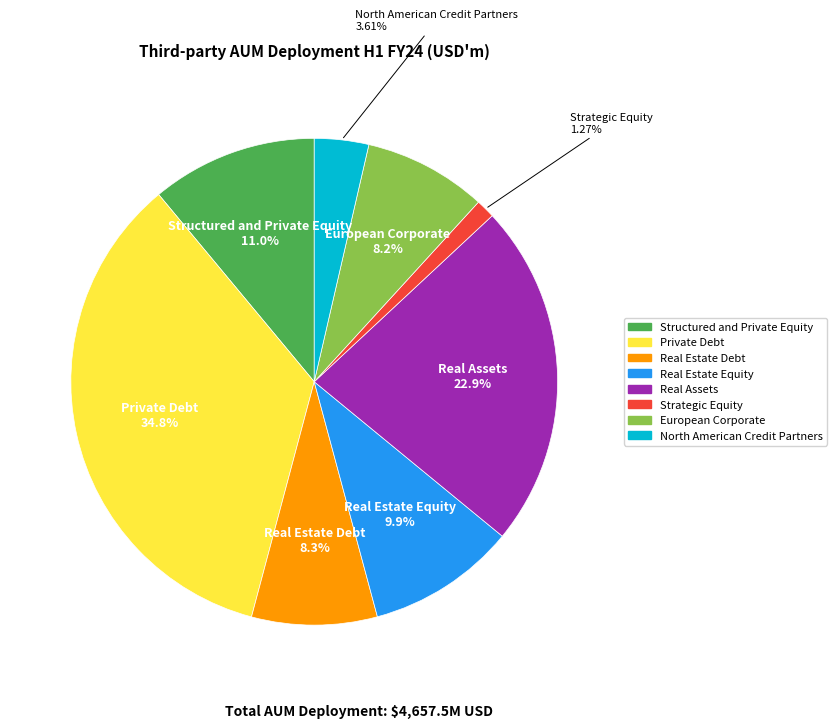

The Structured and Private Equity slice represents 11% of the pie. True or false?

True